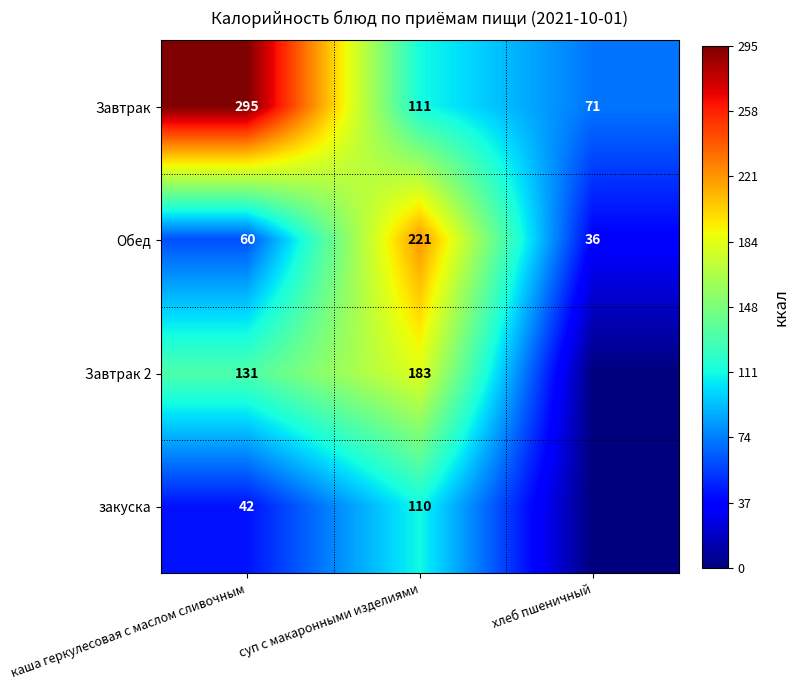

At каша геркулесовая с маслом сливочным, list the series in order from smallest to largest.

закуска, Обед, Завтрак 2, Завтрак